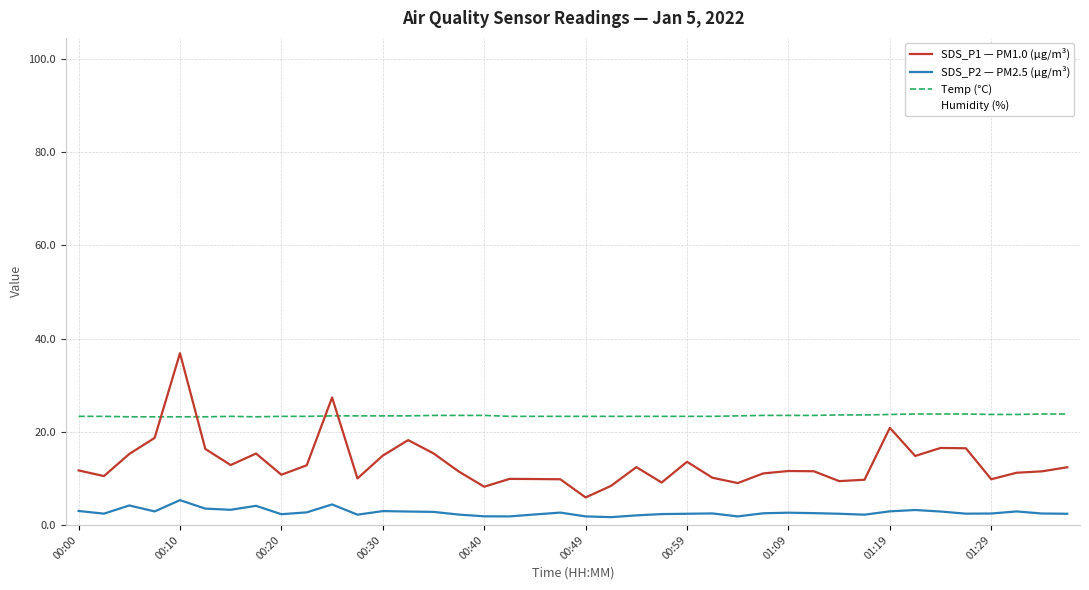

True or false: SDS_P2 — PM2.5 (µg/m³) and Temp (°C) cross at least once.

False